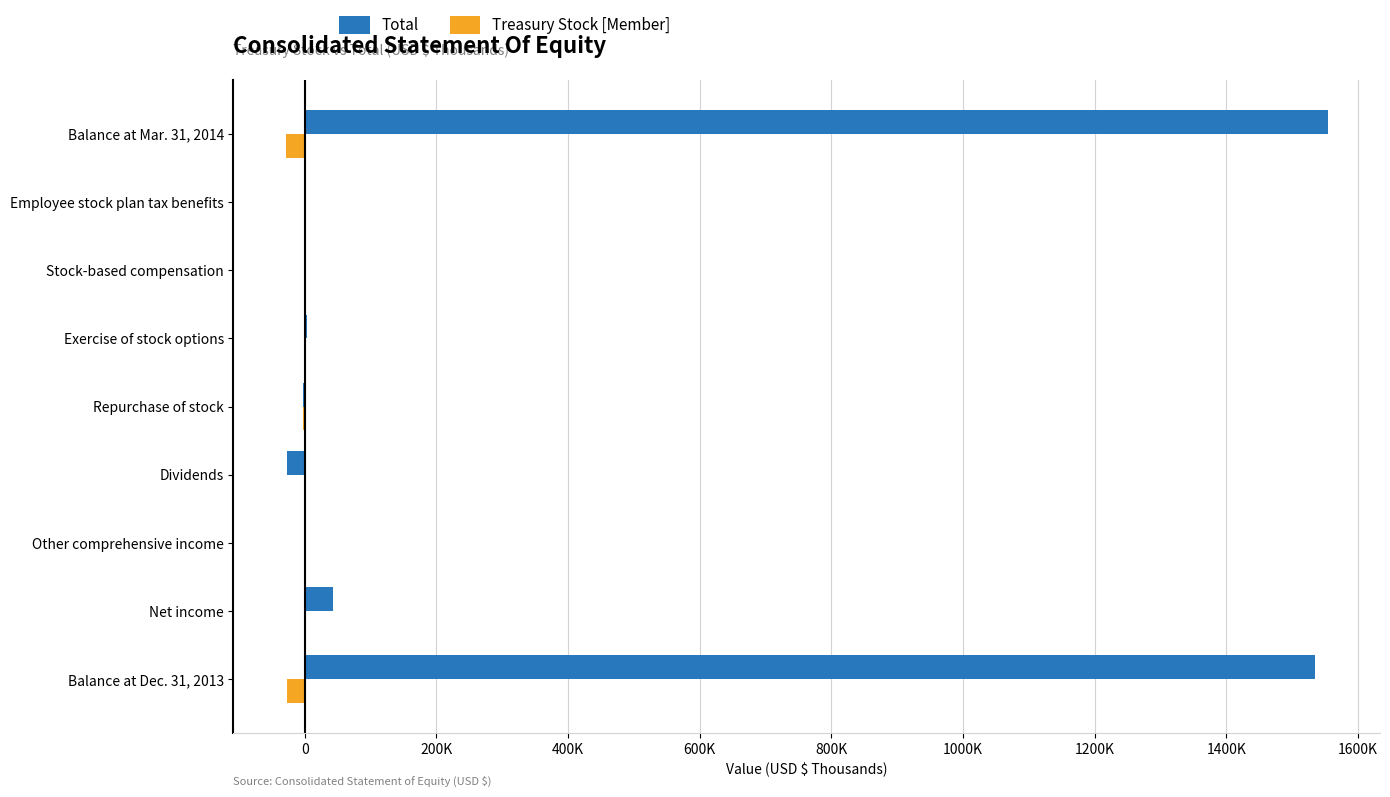

Rank the series by their maximum value, from highest to lowest.

Total, Treasury Stock [Member]